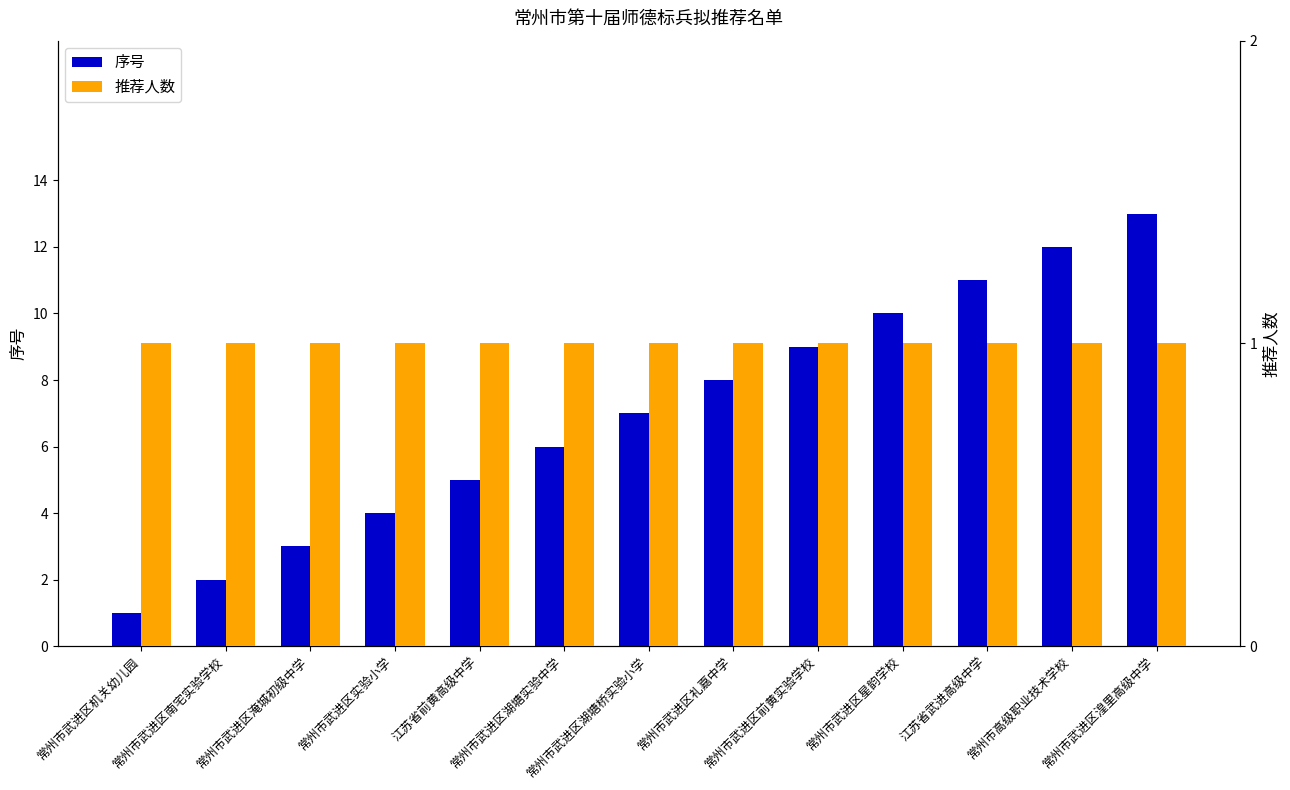

Which series has the widest spread of values?

序号